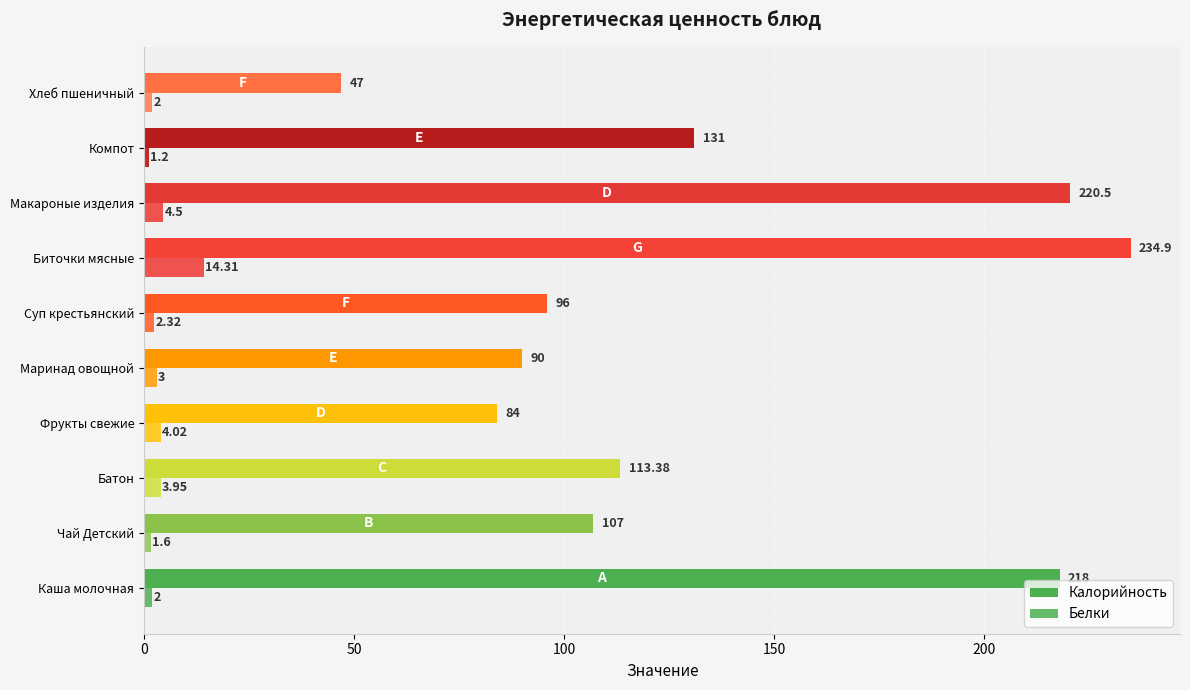

What is the difference between the maximum and minimum values in the Белки series?

13.1